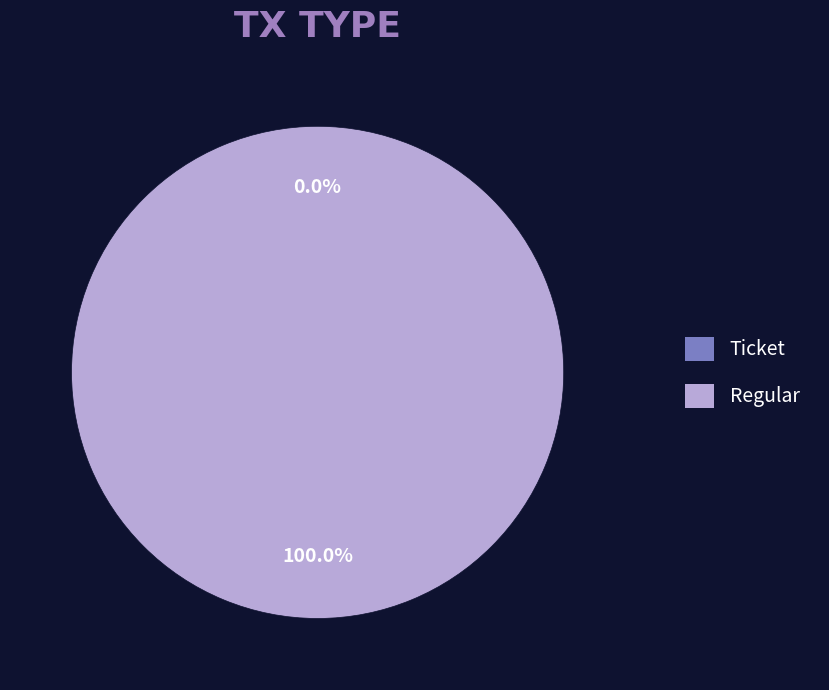

Rank the categories by value from highest to lowest.

Regular, Ticket